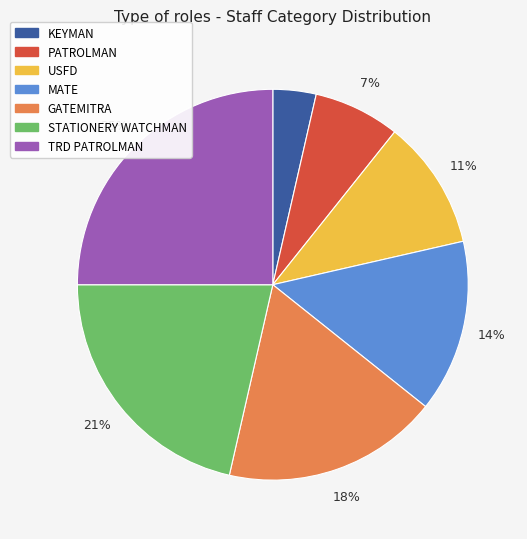

Does TRD PATROLMAN account for over 50% of the chart?

No